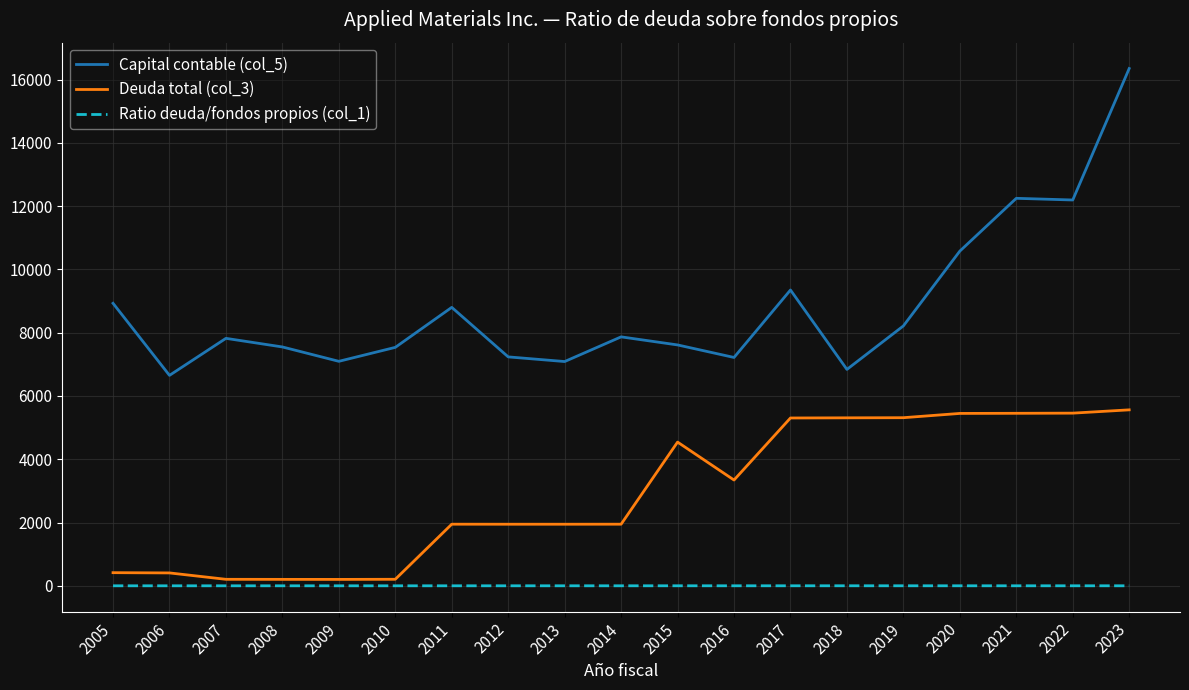

Which series has the widest spread of values?

Capital contable (col_5)